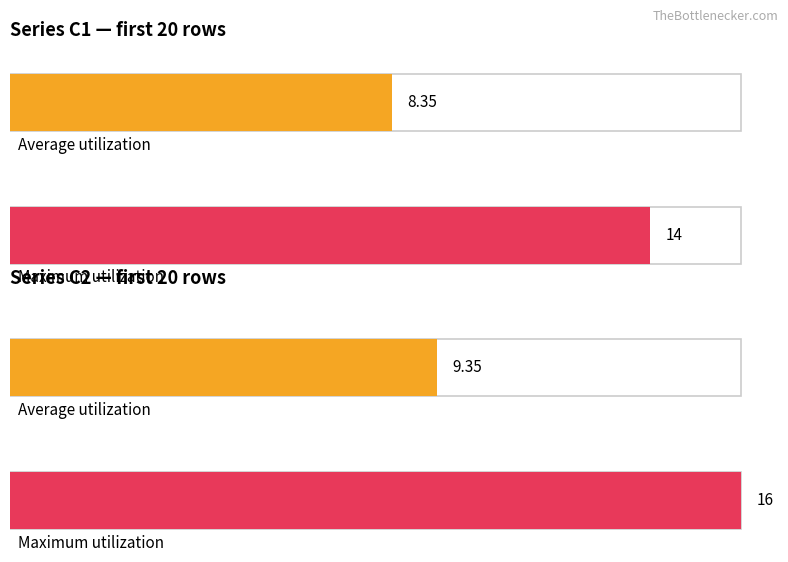

How many bars are there in each group?

2